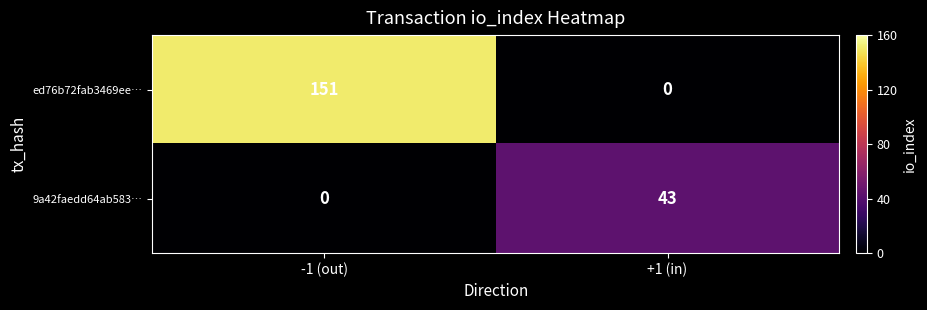

At which category is the sum across all series the highest?

-1 (out)